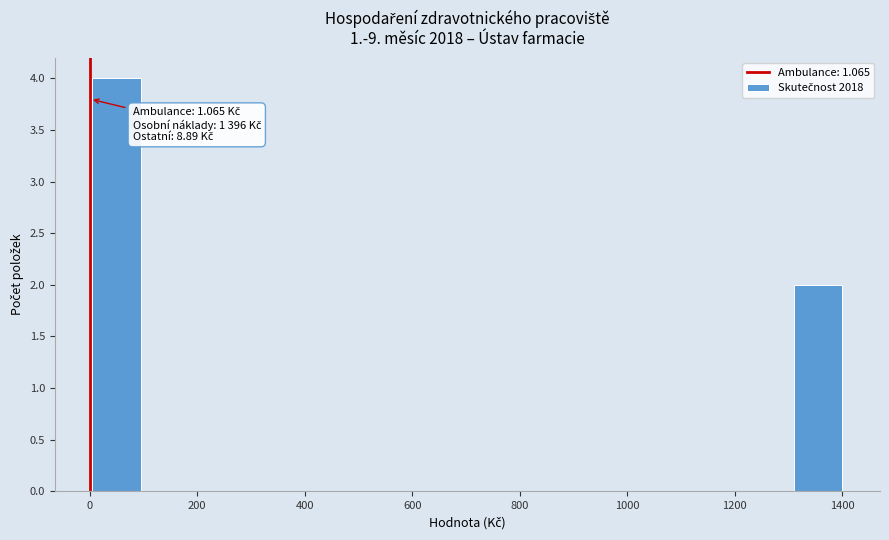

Which range on the x-axis has the tallest bar?

0 to 100